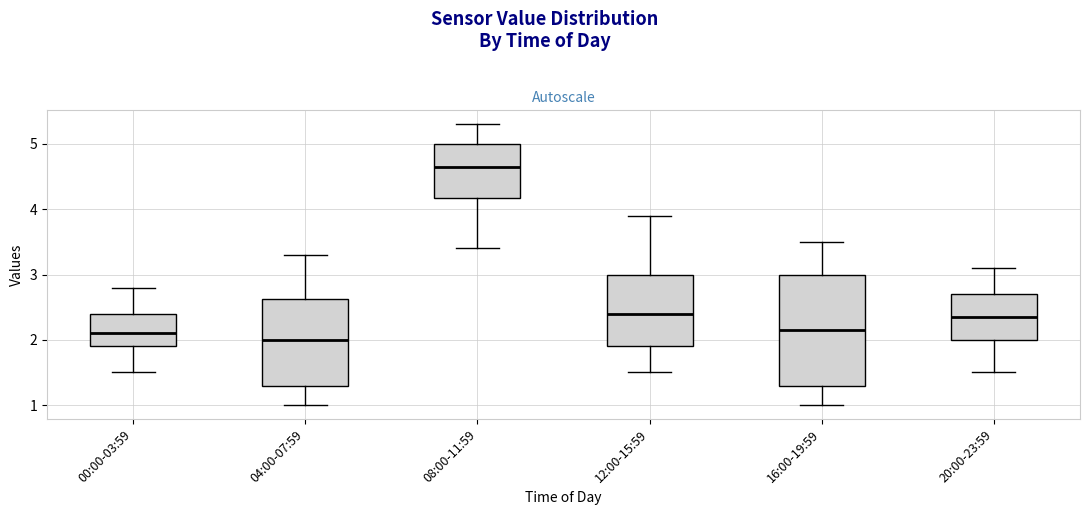

Reading left to right, transcribe this box plot: for each box, give where its median line is, the range the box spans, and where its two whiskers end, as read against the y-axis. The values are not printed on the chart, so give them approximately, as read against the axis.

00:00-03:59: median 2.1, box 1.9 to 2.4, whiskers 1.5 to 2.8
04:00-07:59: median 2.0, box 1.3 to 2.6, whiskers 1.0 to 3.3
08:00-11:59: median 4.7, box 4.2 to 5.0, whiskers 3.4 to 5.3
12:00-15:59: median 2.4, box 1.9 to 3.0, whiskers 1.5 to 3.9
16:00-19:59: median 2.2, box 1.3 to 3.0, whiskers 1.0 to 3.5
20:00-23:59: median 2.4, box 2.0 to 2.7, whiskers 1.5 to 3.1